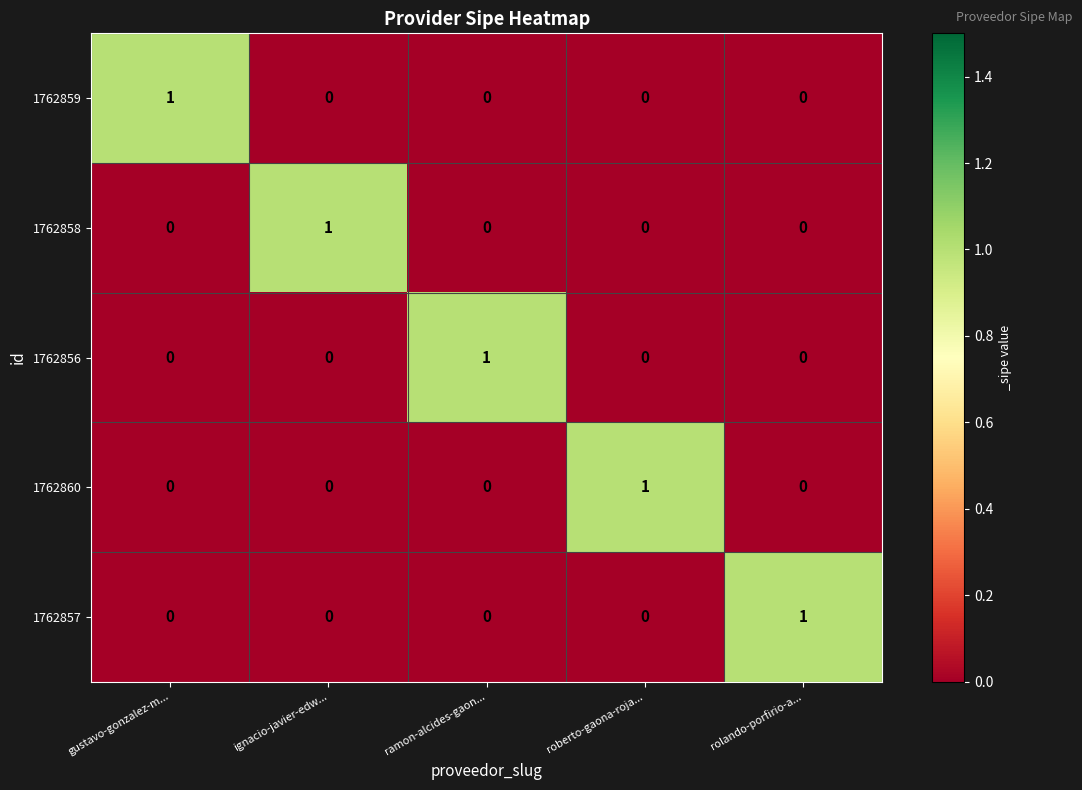

Reading left to right, transcribe all the data shown in this chart.

1762859: gustavo-gonzalez-m...=1	ignacio-javier-edw...=0	ramon-alcides-gaon...=0	roberto-gaona-roja...=0	rolando-porfirio-a...=0
1762858: gustavo-gonzalez-m...=0	ignacio-javier-edw...=1	ramon-alcides-gaon...=0	roberto-gaona-roja...=0	rolando-porfirio-a...=0
1762856: gustavo-gonzalez-m...=0	ignacio-javier-edw...=0	ramon-alcides-gaon...=1	roberto-gaona-roja...=0	rolando-porfirio-a...=0
1762860: gustavo-gonzalez-m...=0	ignacio-javier-edw...=0	ramon-alcides-gaon...=0	roberto-gaona-roja...=1	rolando-porfirio-a...=0
1762857: gustavo-gonzalez-m...=0	ignacio-javier-edw...=0	ramon-alcides-gaon...=0	roberto-gaona-roja...=0	rolando-porfirio-a...=1